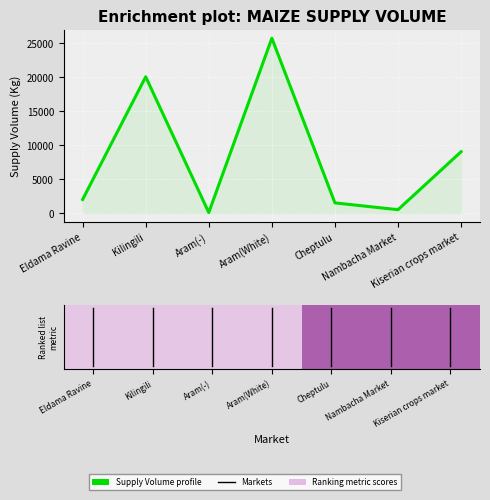

True or false: there are more than 0 points higher than both neighbors.

True